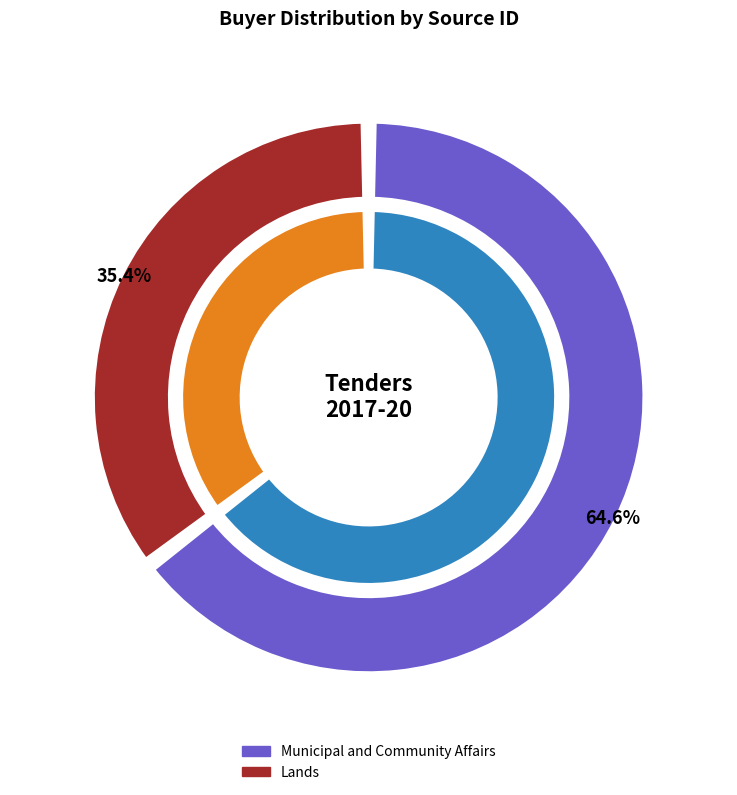

Rank the categories by value from lowest to highest.

Lands, Municipal and Community Affairs